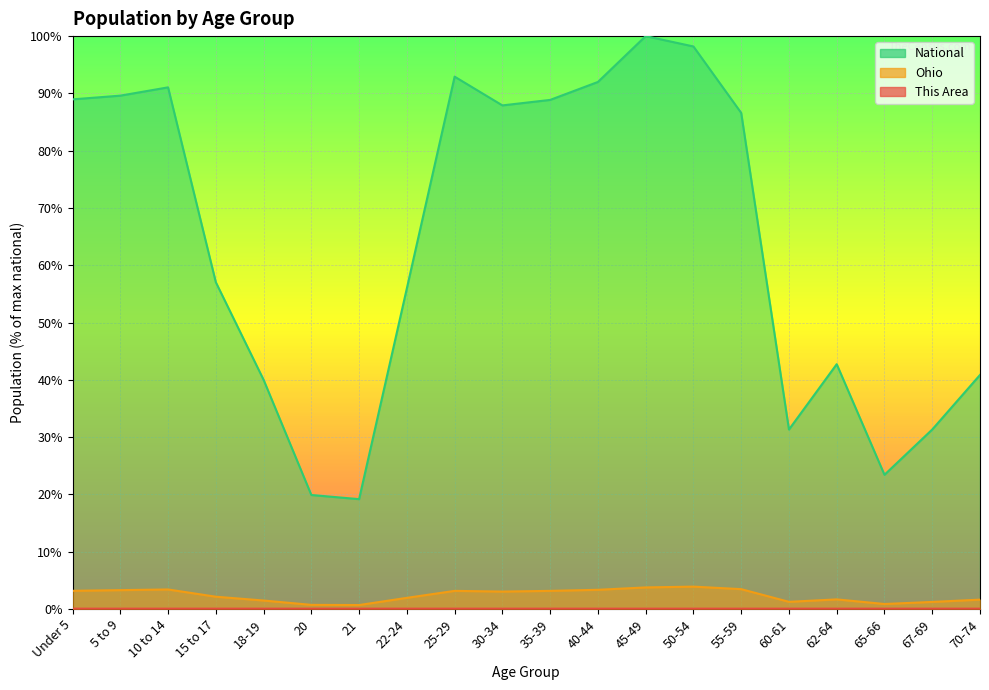

The National series shows 23.4 at 65-66. True or false?

True